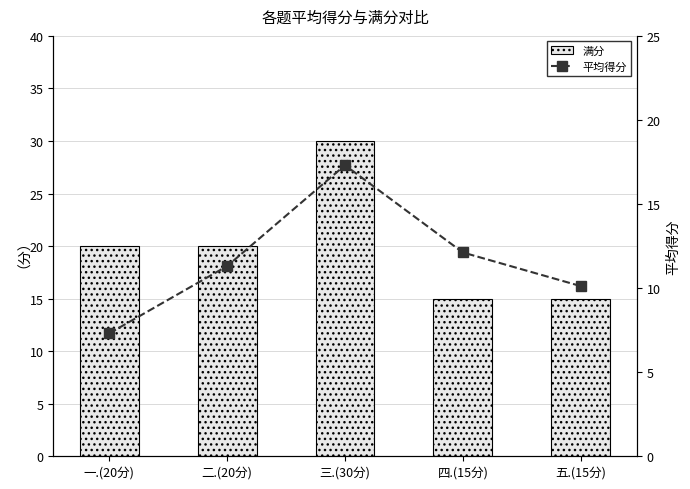

What is the sum of all 平均得分 values?

58.2